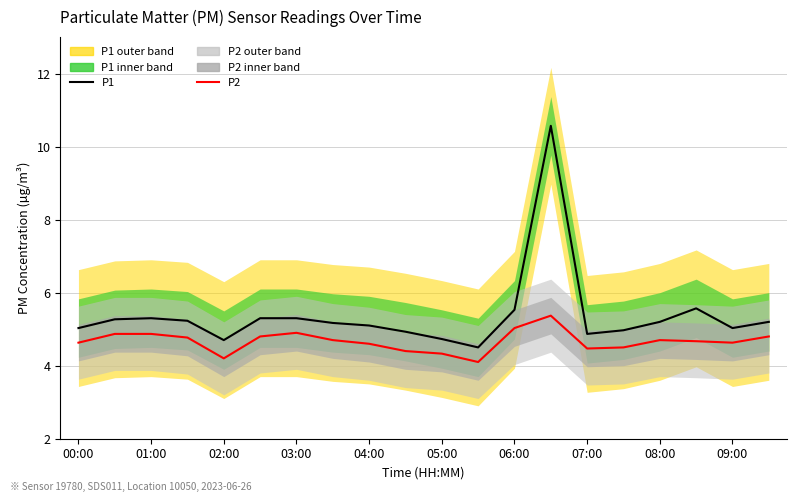

What is the maximum value shown in the chart?

10.6